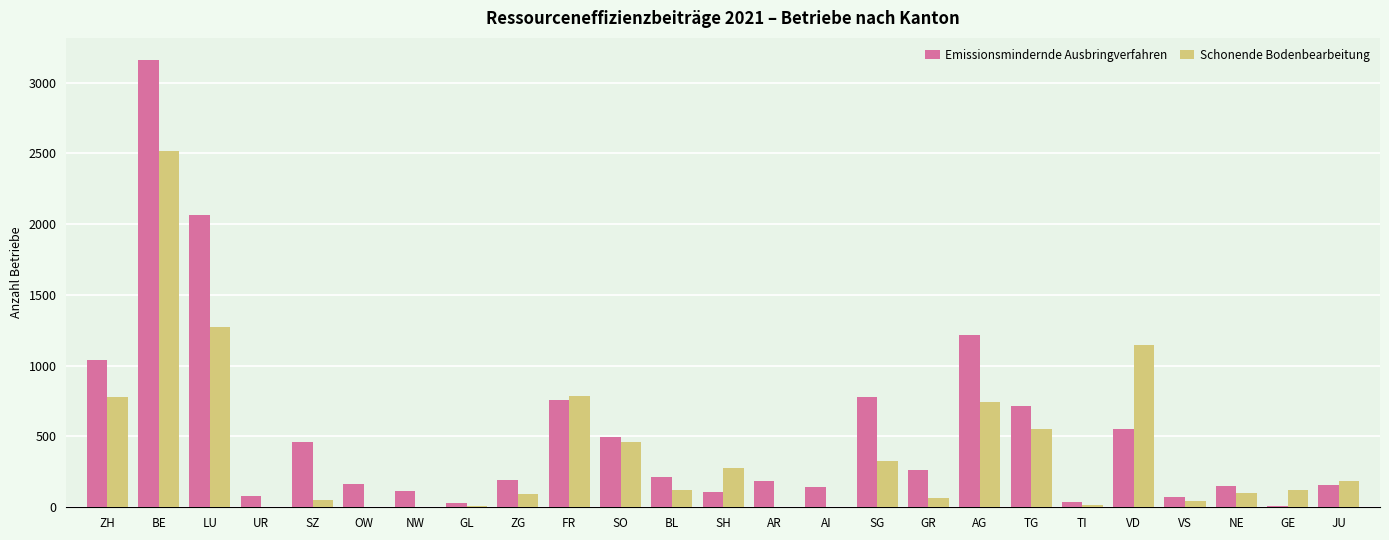

Are the bars horizontal?

No